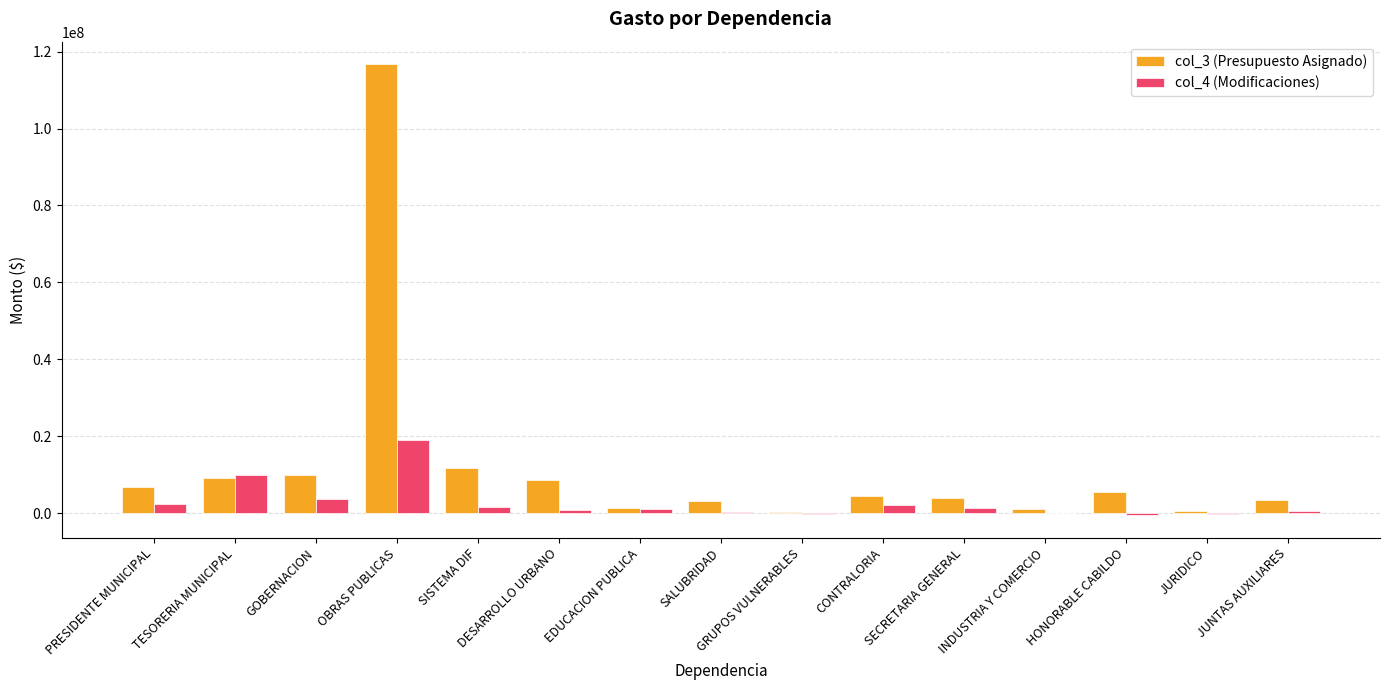

Which label corresponds to the largest value in the chart?

OBRAS PUBLICAS